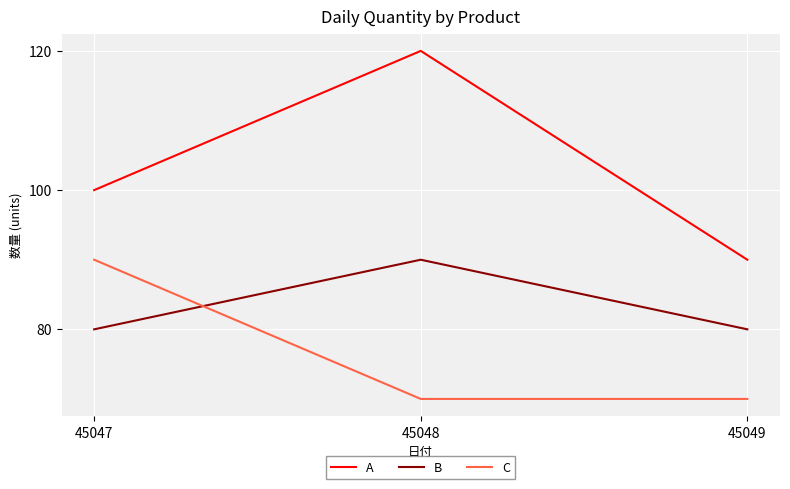

What are all the series names shown in the legend?

A, B, C